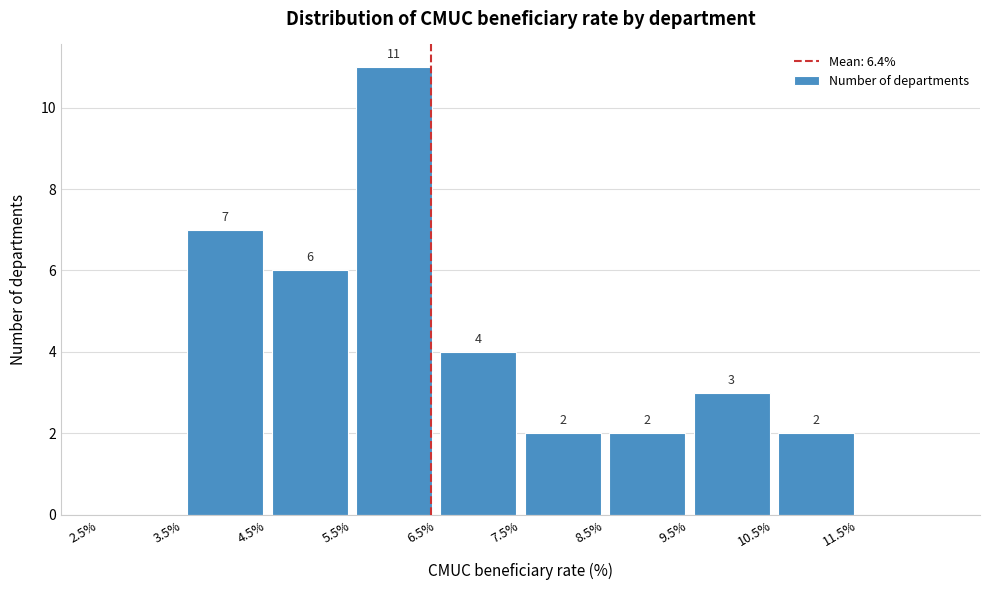

Which range on the x-axis has the tallest bar?

5.5 to 6.5